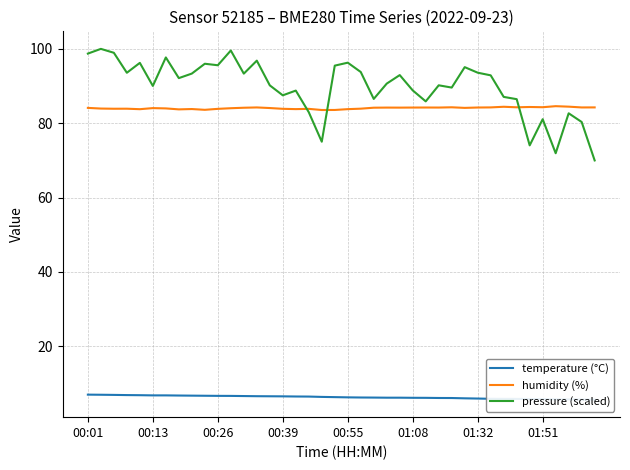

What is the sum of the temperature (°C) values at 14 and 33?

12.4